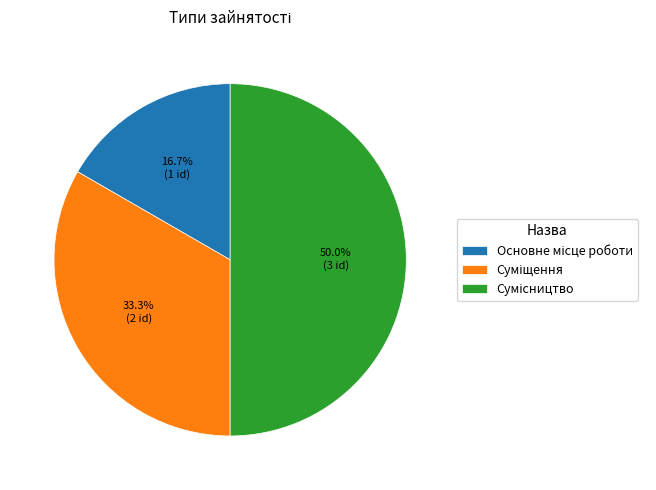

The Сумісництво slice represents 50% of the pie. True or false?

True